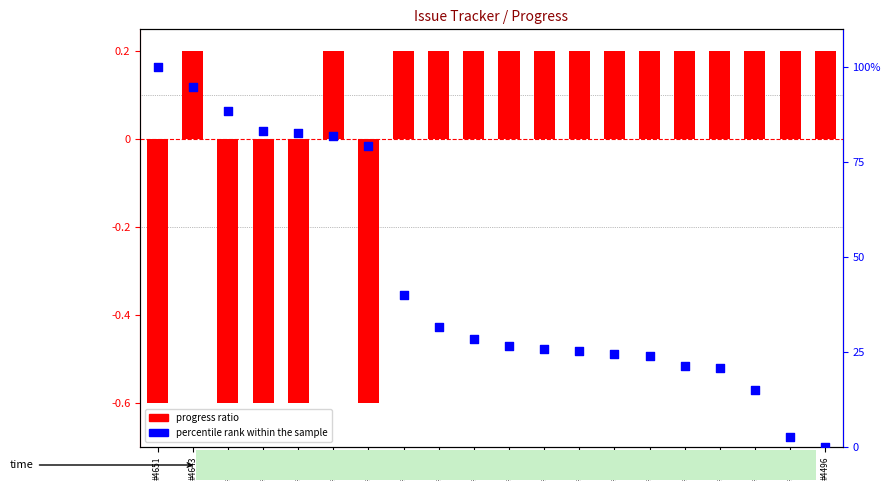

Which series reaches the maximum Y coordinate?

percentile rank within the sample